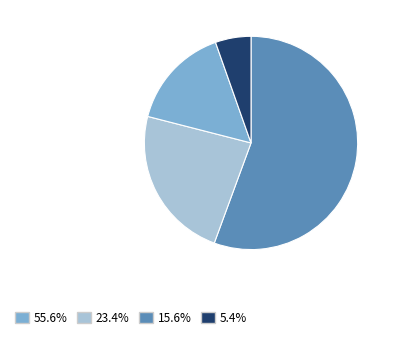

Is there any slice that represents more than half of the pie?

Yes